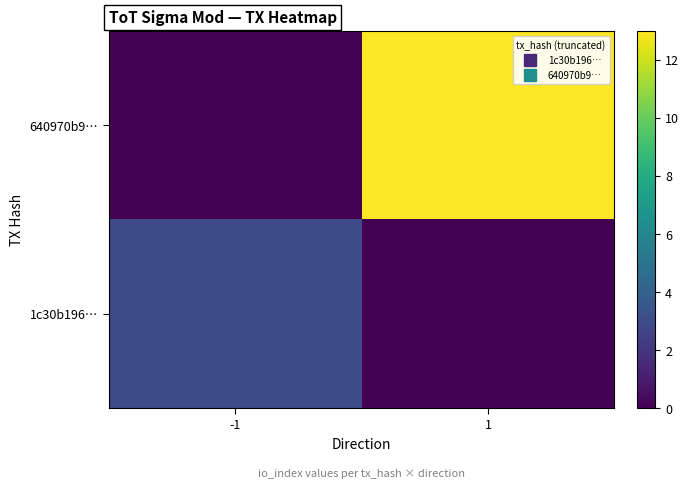

Which series has the widest spread of values?

640970b9…